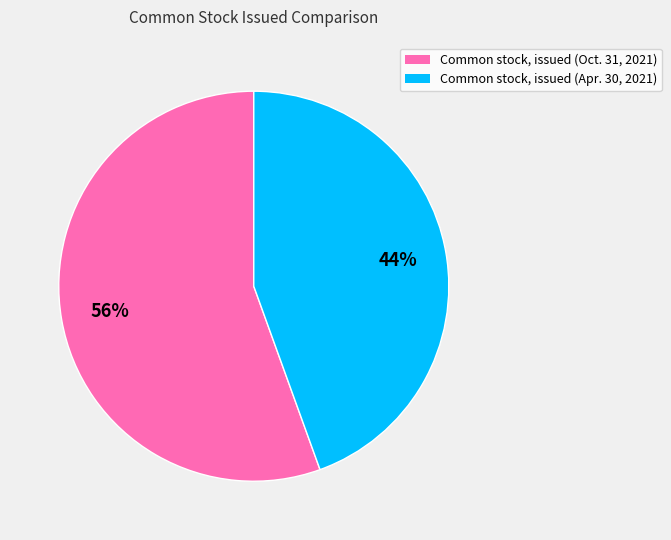

Is the sum of Common stock, issued (Apr. 30, 2021) and Common stock, issued (Oct. 31, 2021) greater than half?

Yes